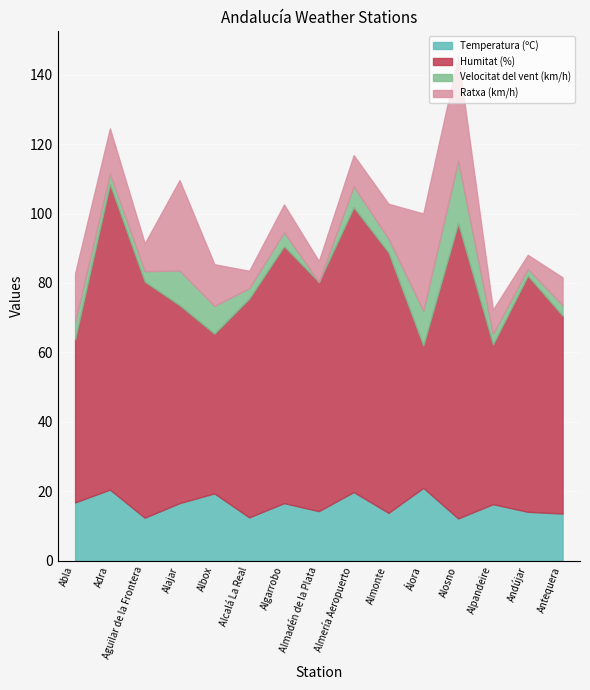

How many interior local peaks does the Velocitat del vent (km/h) series have?

4